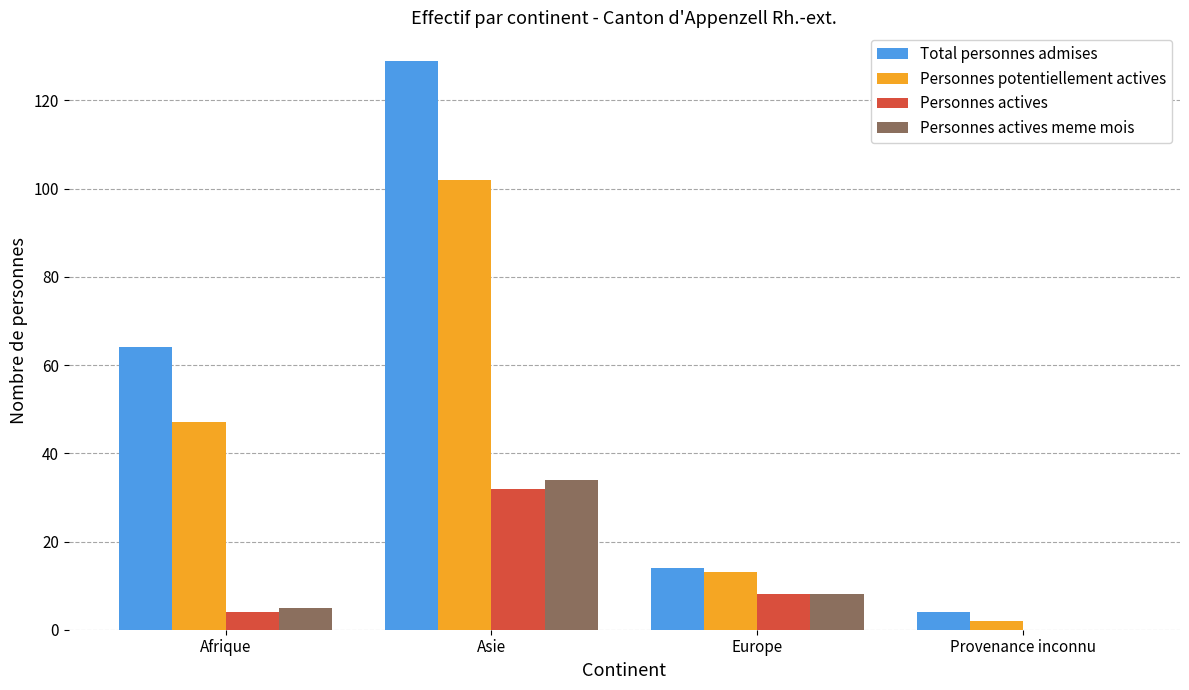

Is the value of Personnes actives at Afrique greater than the value of Personnes potentiellement actives at Afrique?

No